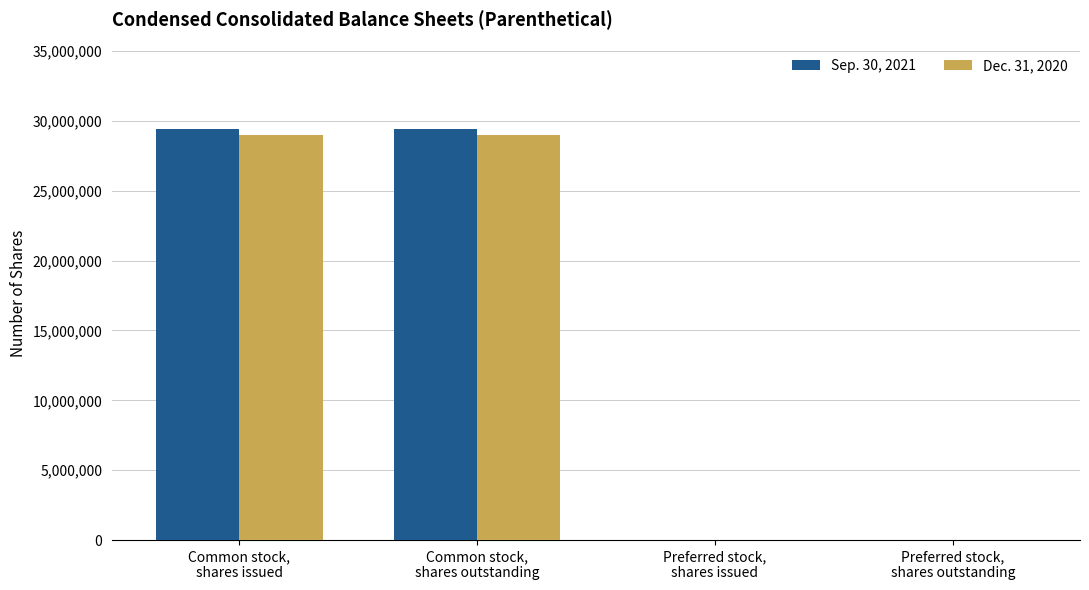

How many data points does each series have?

4